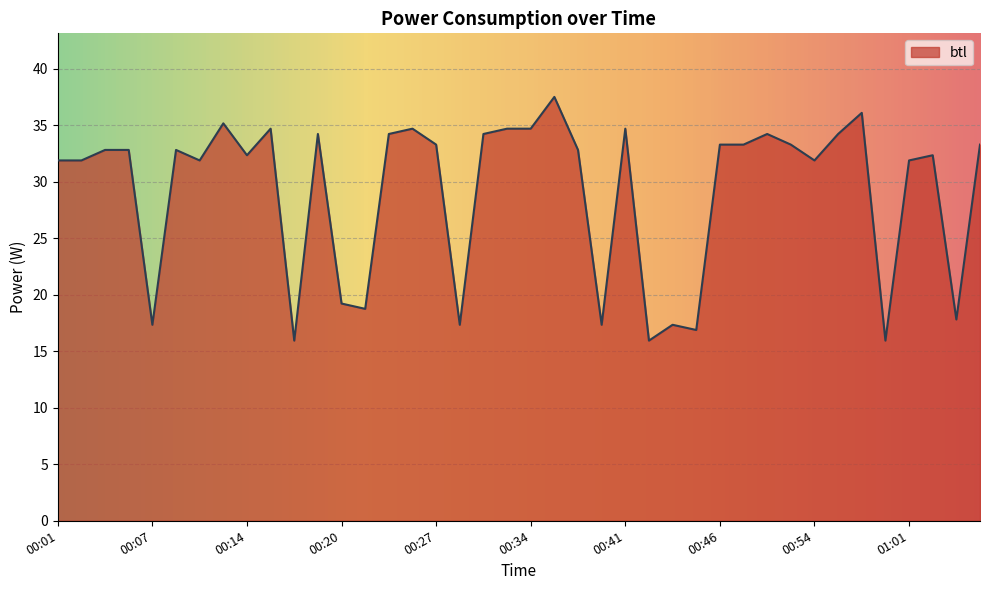

What is the minimum value shown in the chart?

15.9